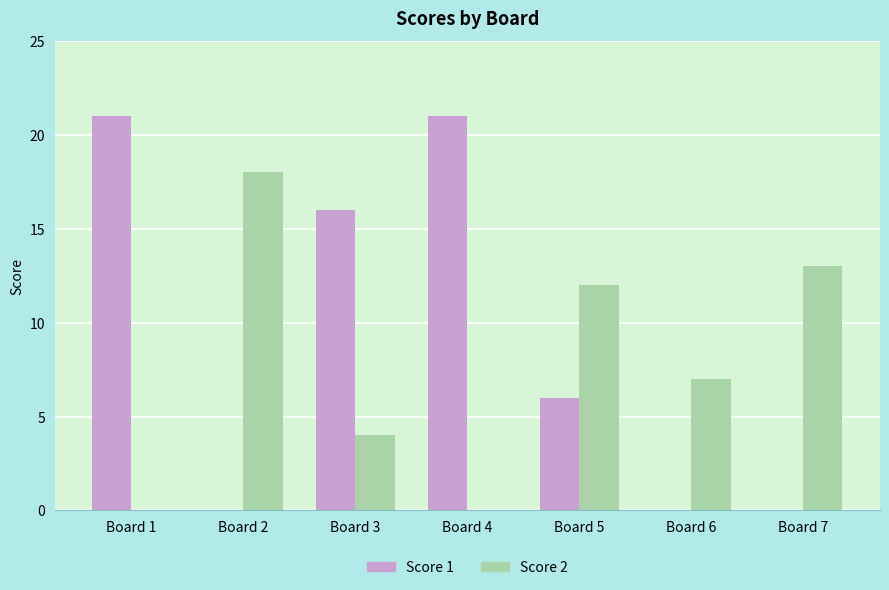

Which series has the largest total across all categories?

Score 1